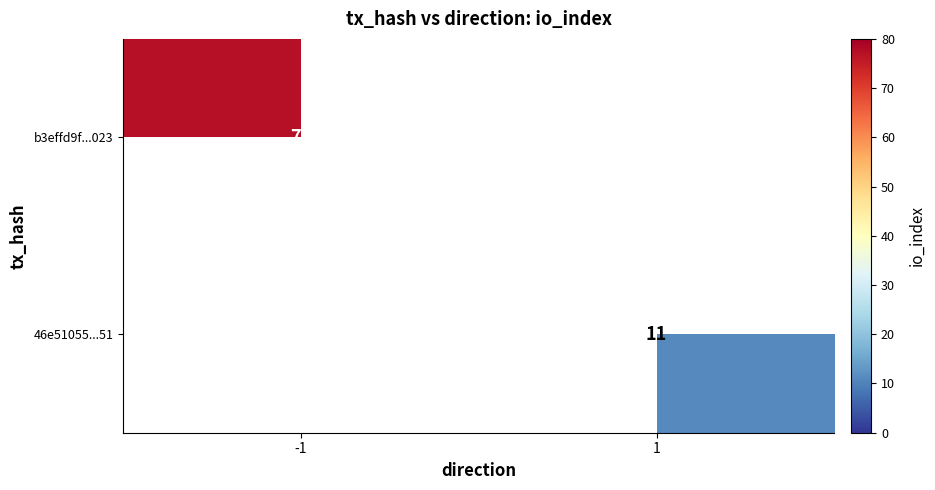

True or false: 46e51055...51 has a value of 11 at 1.

True